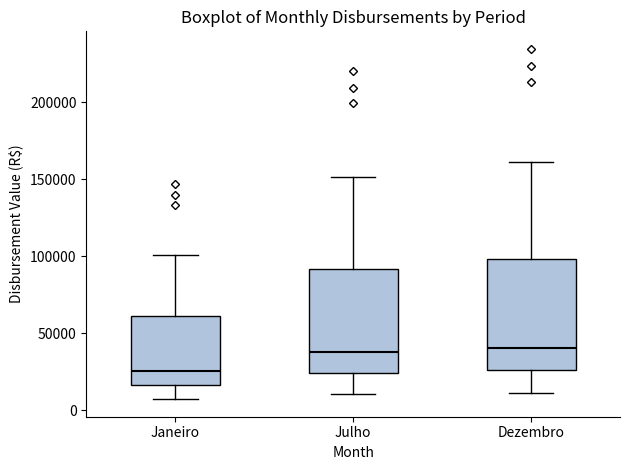

Reading left to right, transcribe this box plot: for each box, give where its median line is, the range the box spans, and where its two whiskers end, as read against the y-axis. The values are not printed on the chart, so give them approximately, as read against the axis.

Janeiro: median 25000, box 15000 to 60000, whiskers 5000 to 100000
Julho: median 40000, box 25000 to 90000, whiskers 10000 to 150000
Dezembro: median 40000, box 25000 to 100000, whiskers 10000 to 160000